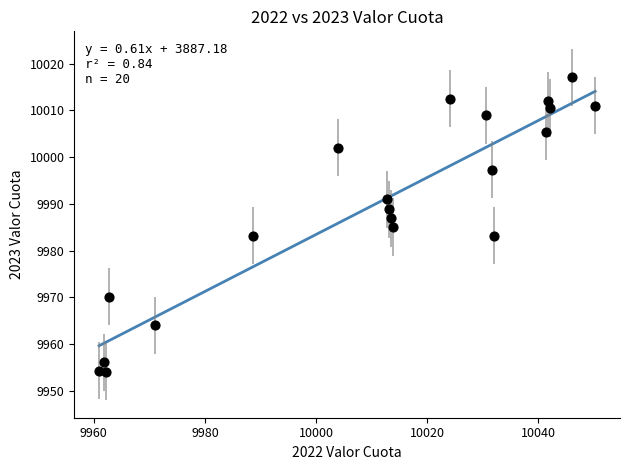

What is the range of Y values (max minus min)?

62.9